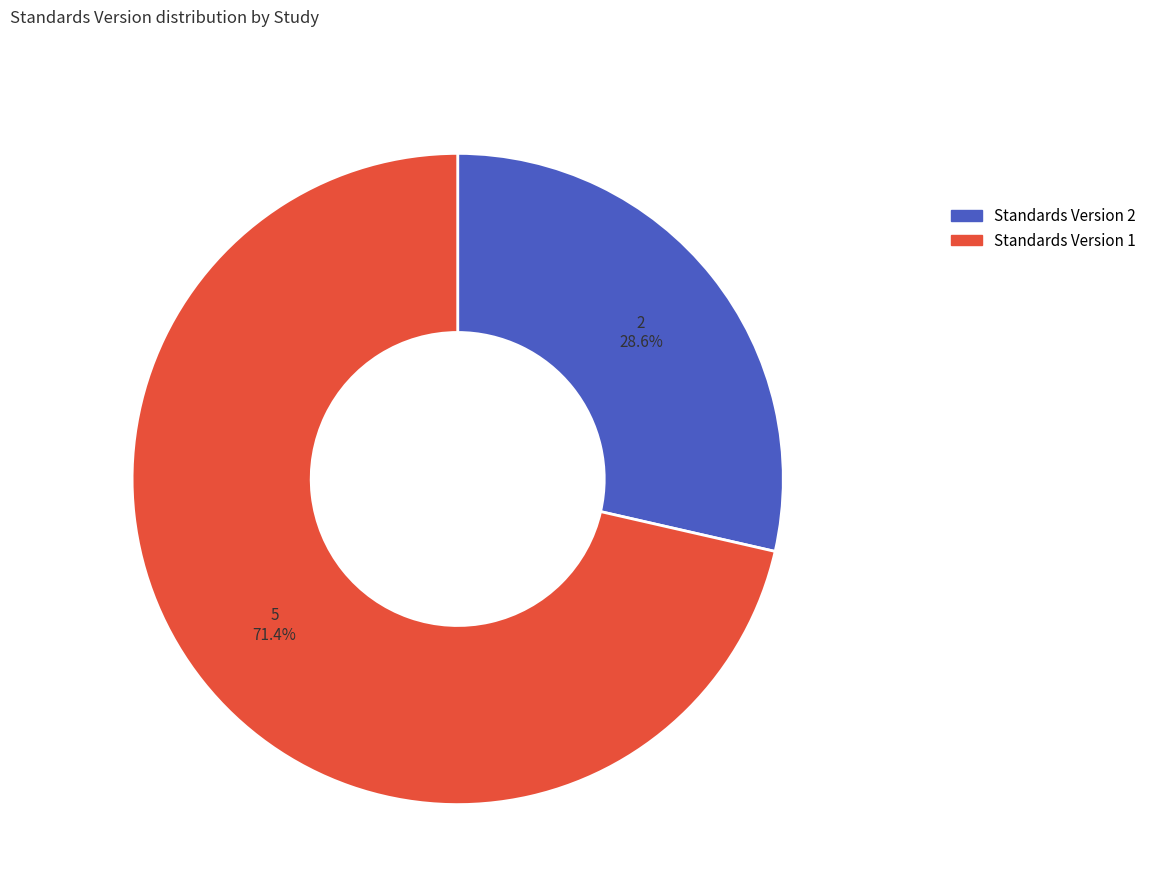

How many slices are in this pie chart?

2